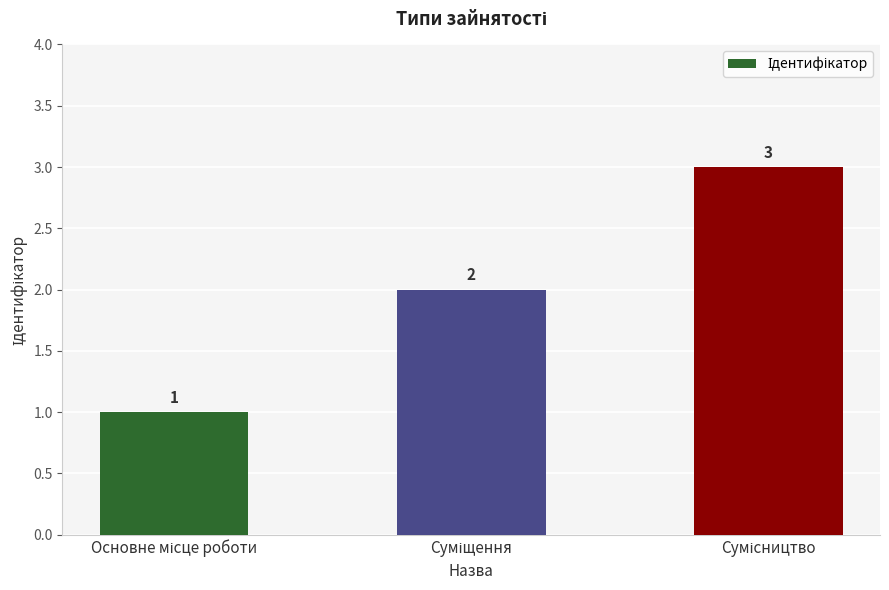

Count the values in the range 1 to 3.

3